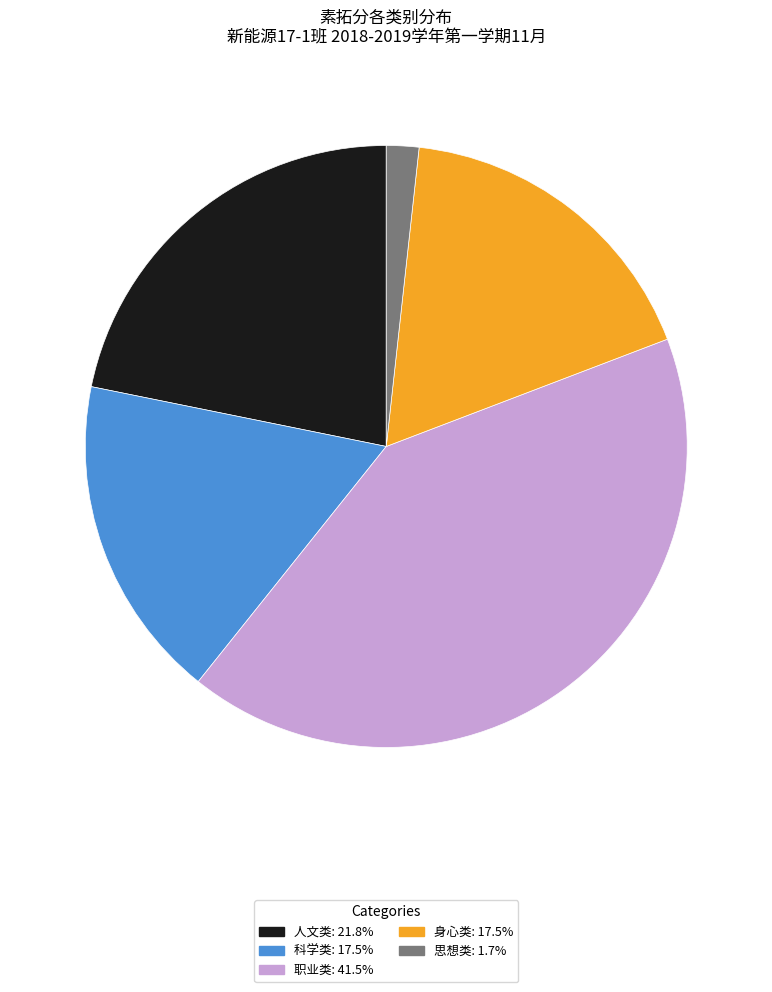

Is there a majority slice in this chart?

No